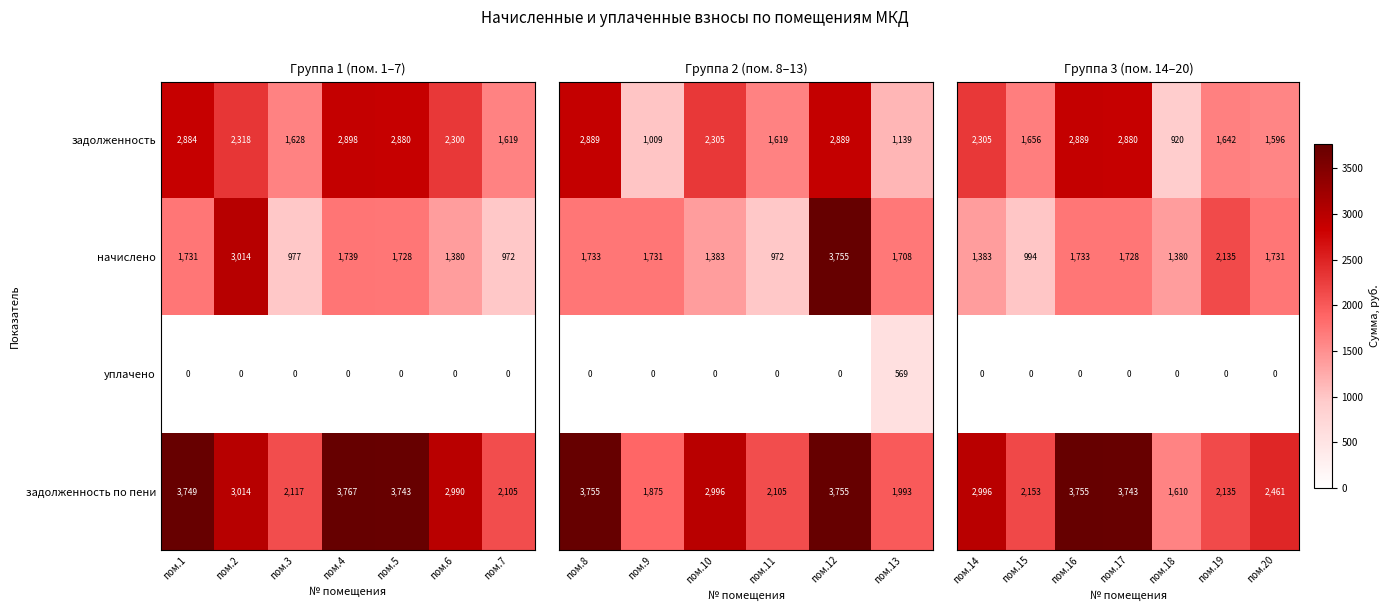

What is the difference between the maximum and minimum values in the задолженность по пени series?

1662